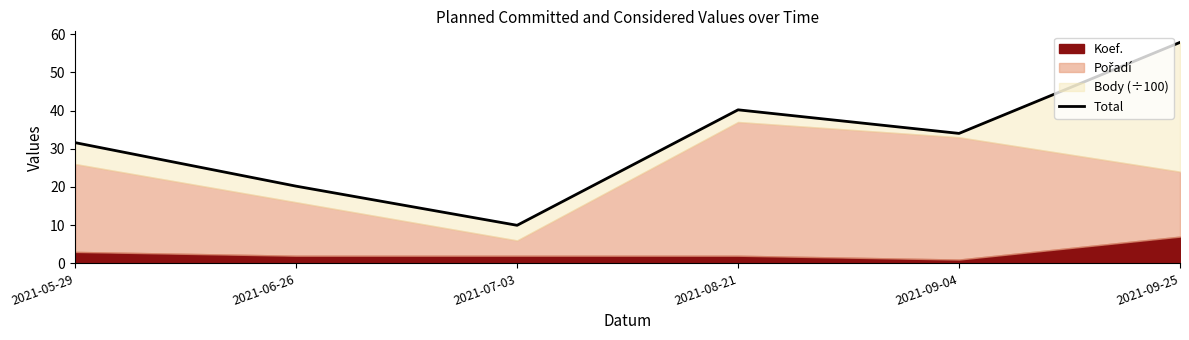

At which label does the data first exceed 34?

2021-08-21